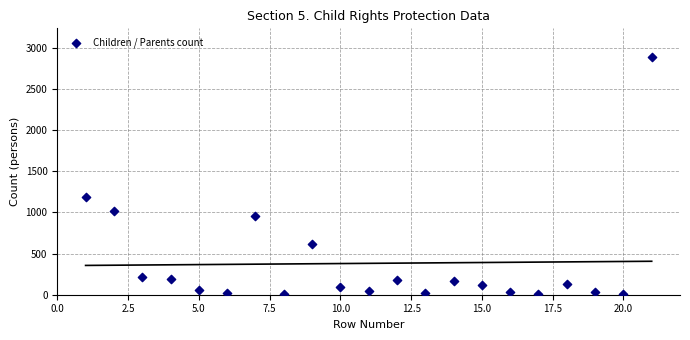

What Y value in the scatter plot is closest to 1449?

1181